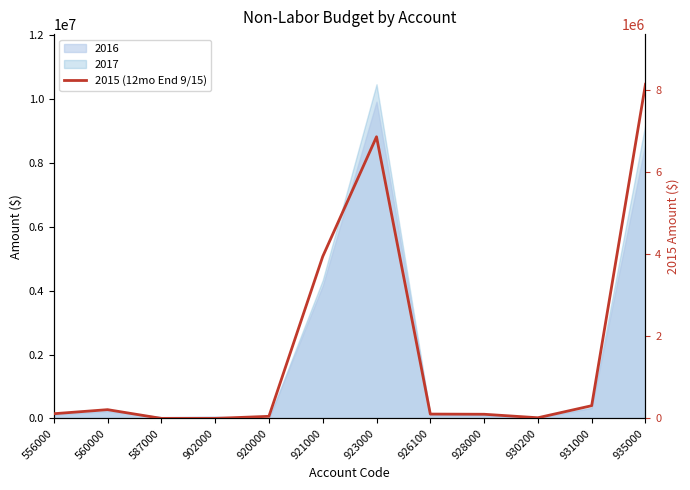

What is the ratio of the value at 921000 to the value at 923000?

0.6